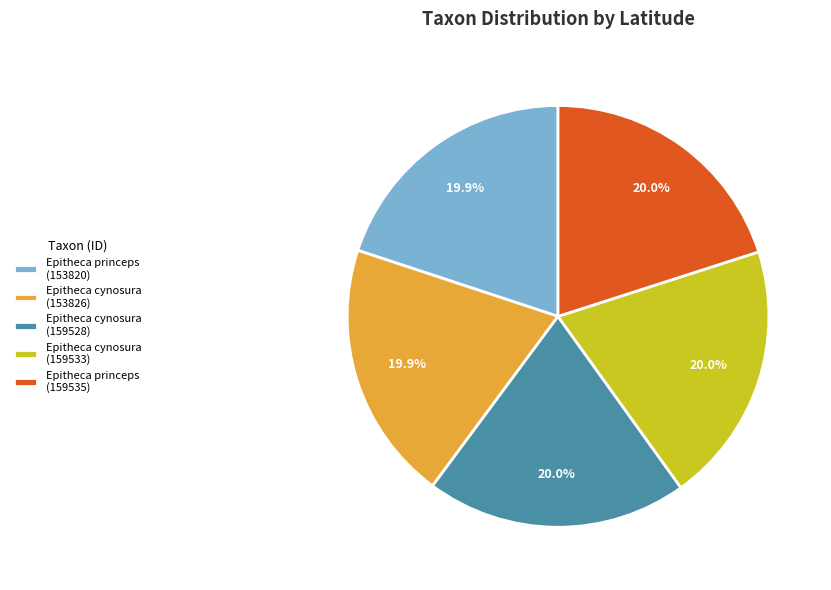

Approximately how many times larger is the value at Epitheca princeps (159535) compared to Epitheca cynosura (159533)?

1.0